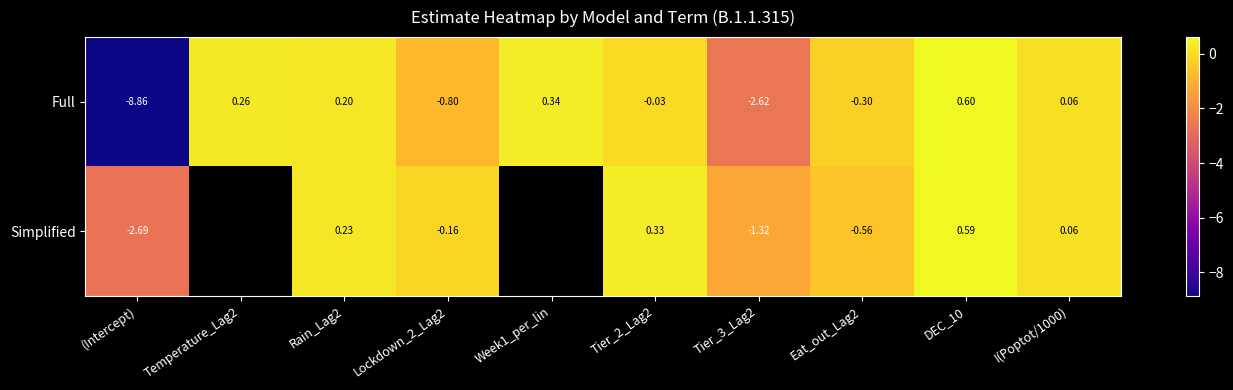

How many categories are shown in the chart?

10